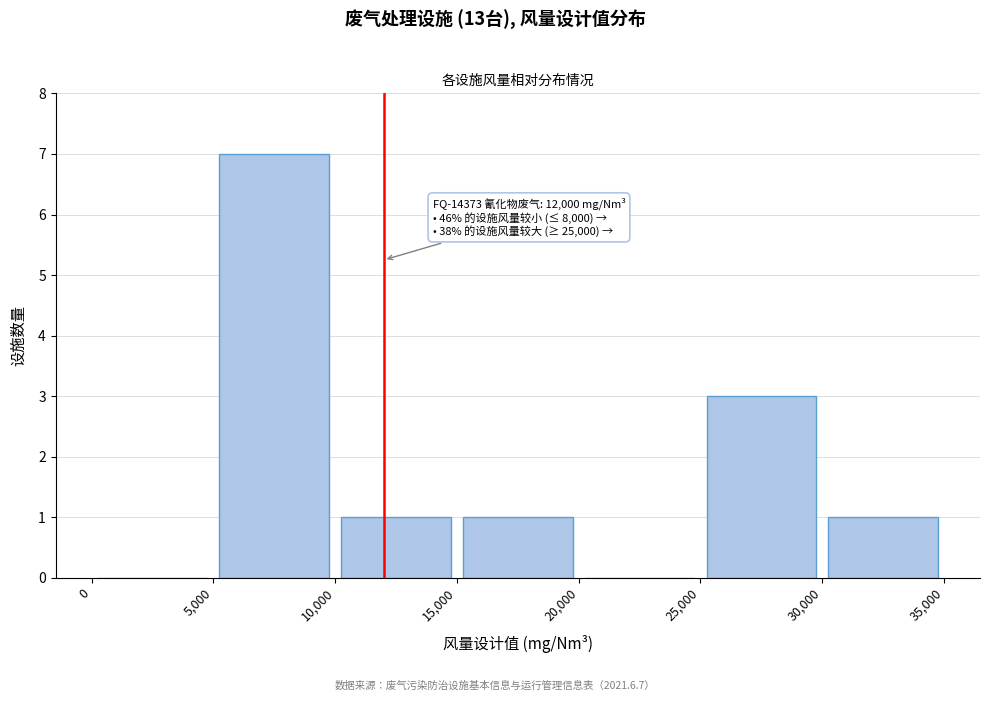

Which range on the x-axis has the tallest bar?

5,000 to 10,000